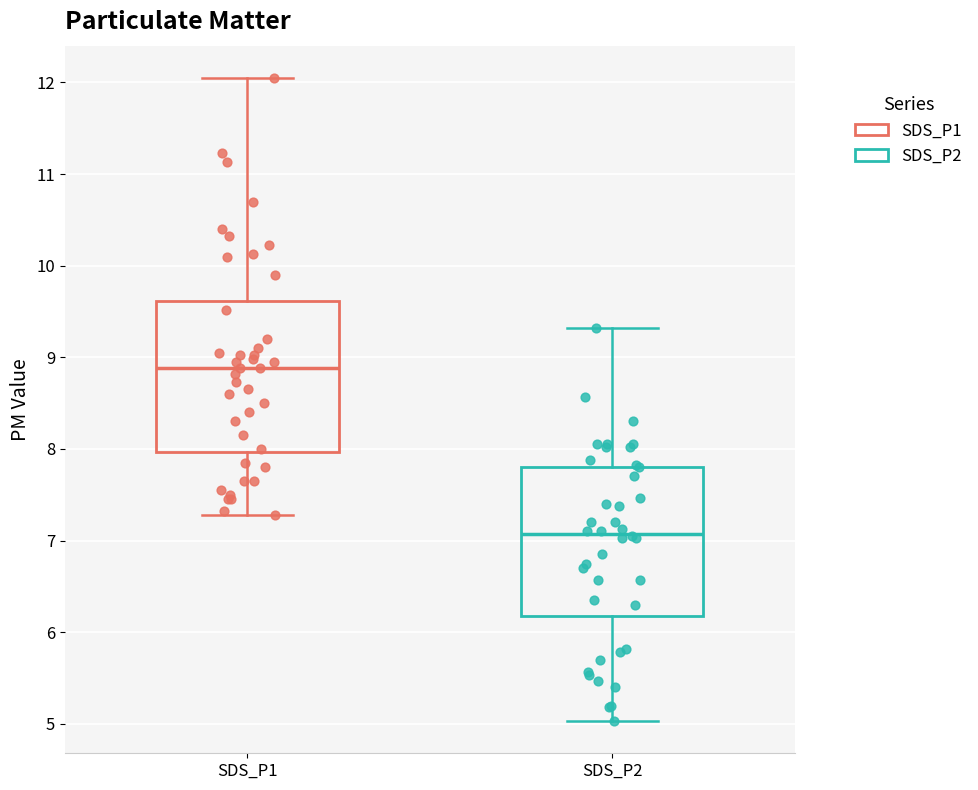

Reading left to right, read every box against the y-axis: the position of its median line, the range the box covers, and the ends of its whiskers. The values are not printed on the chart, so give them approximately, as read against the axis.

SDS_P1: median 8.9, box 8.0 to 9.6, whiskers 7.3 to 12.1
SDS_P2: median 7.1, box 6.2 to 7.8, whiskers 5.0 to 9.3